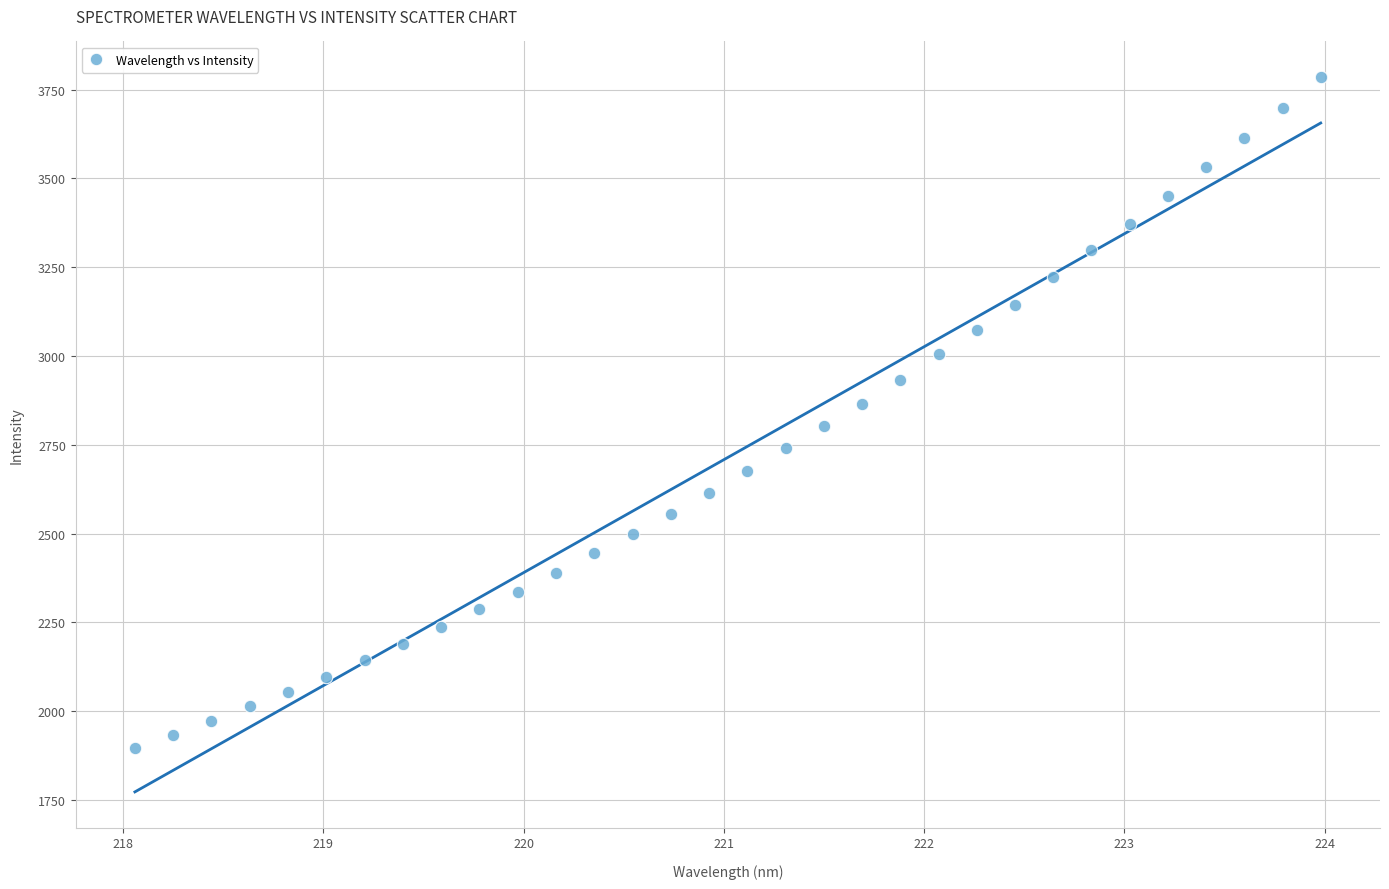

What is the range of X values (max minus min)?

5.9